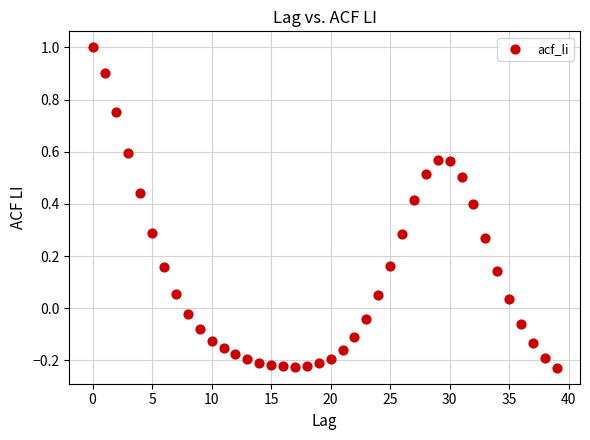

What is the range of Y values (max minus min)?

1.2